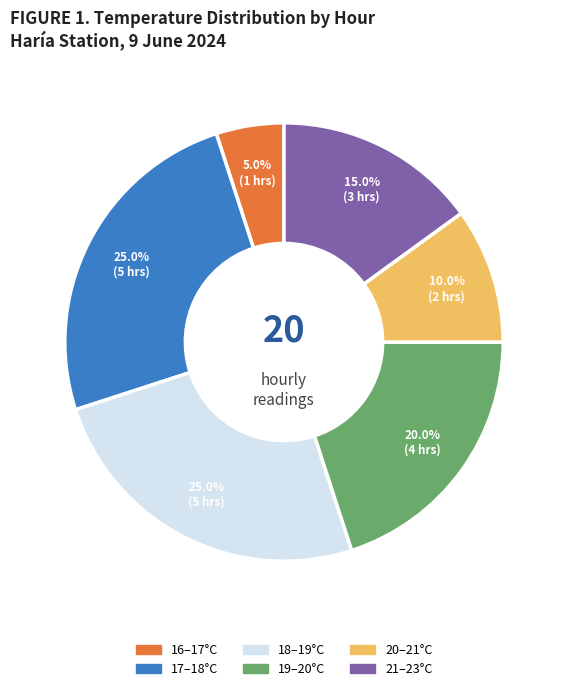

Is there a majority slice in this chart?

No